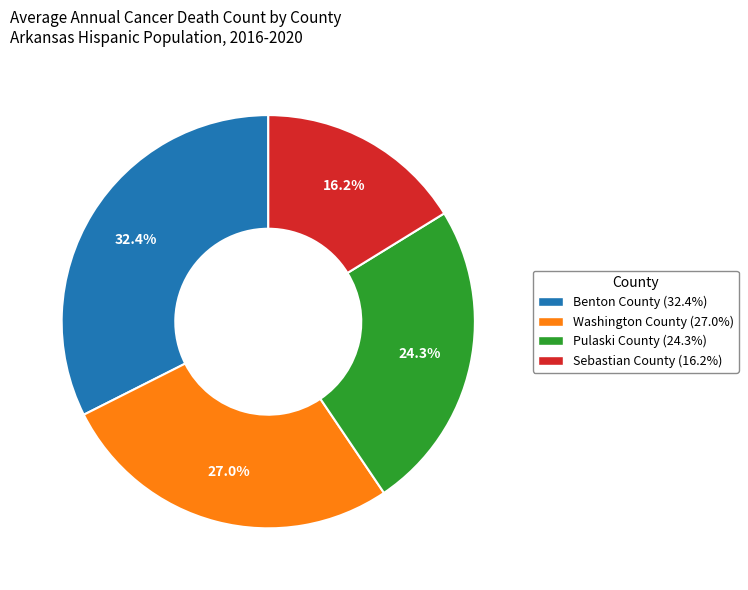

True or false: Benton County accounts for 32% of the total.

True